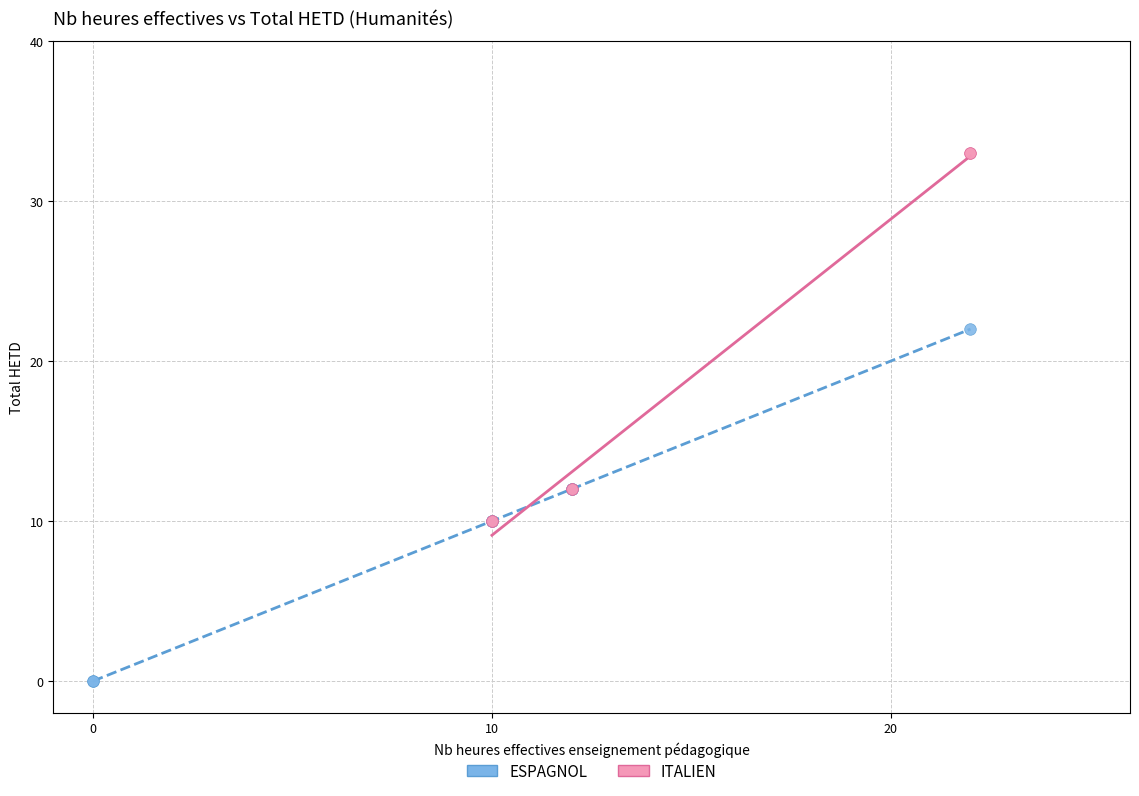

Which series contains the highest Y value?

ITALIEN